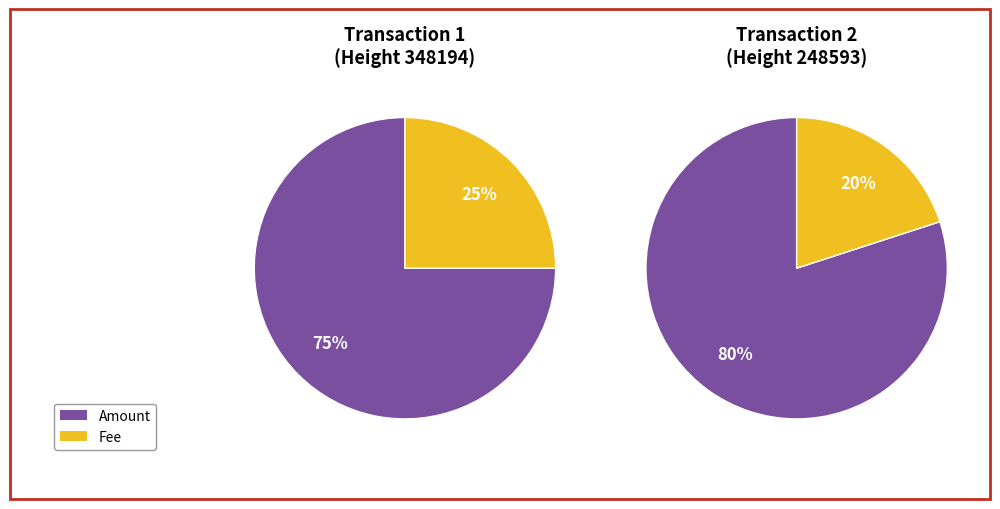

What portion of the pie excludes Amount?

25.0%